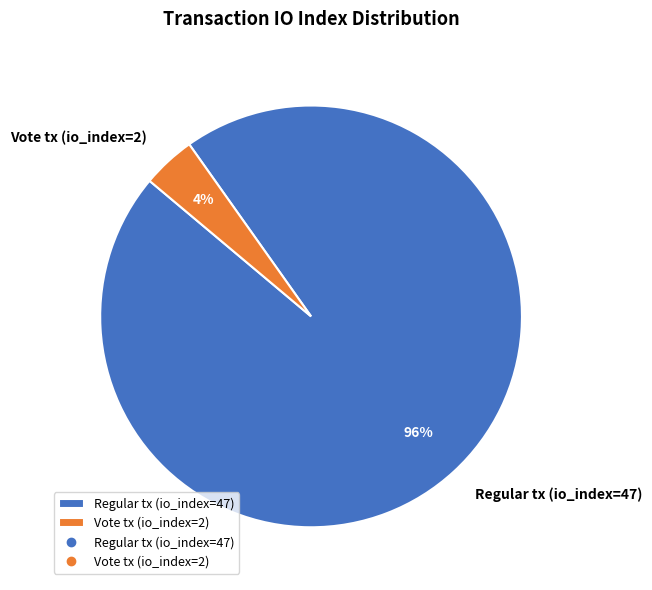

Is the sum of Vote tx (io_index=2) and Regular tx (io_index=47) greater than half?

Yes